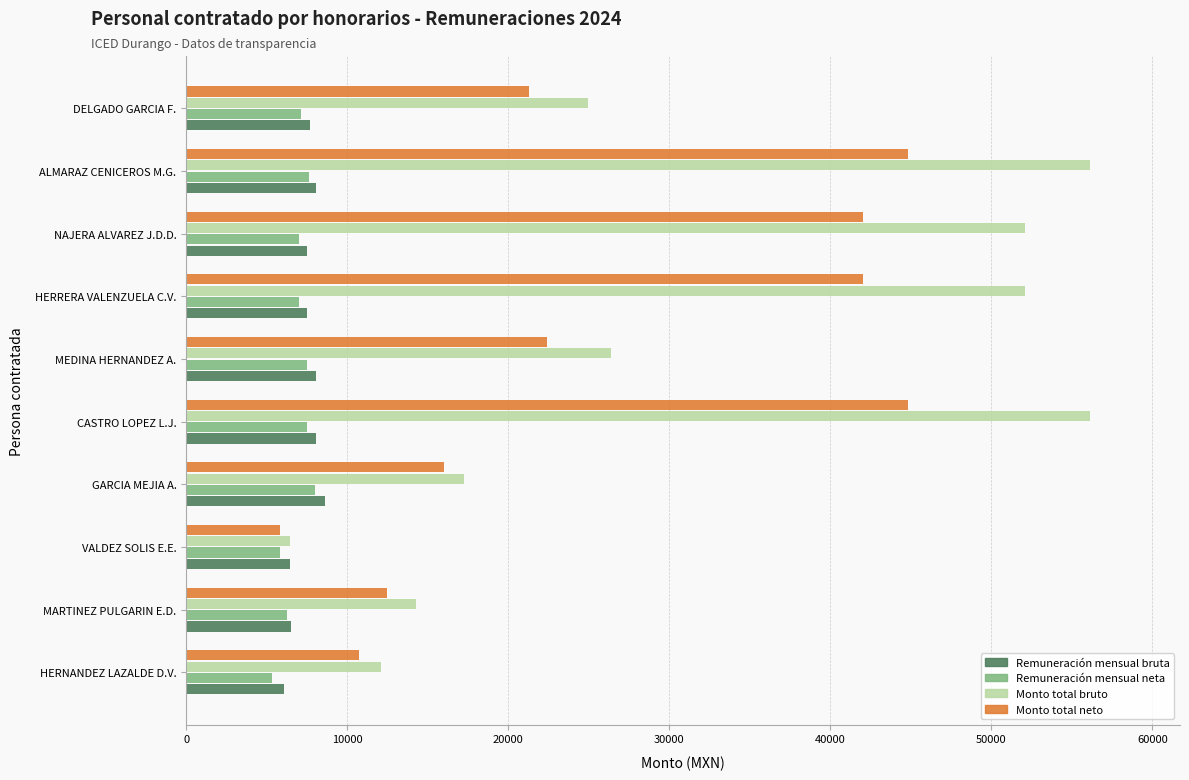

What is the maximum value for Monto total bruto?

56107.4